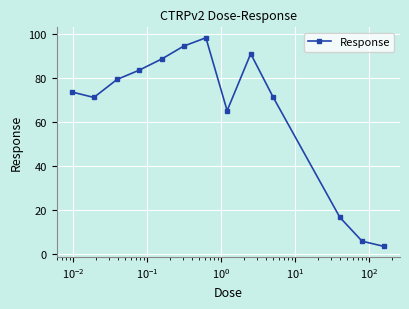

What is the value of the 8th point from the left?

65.3